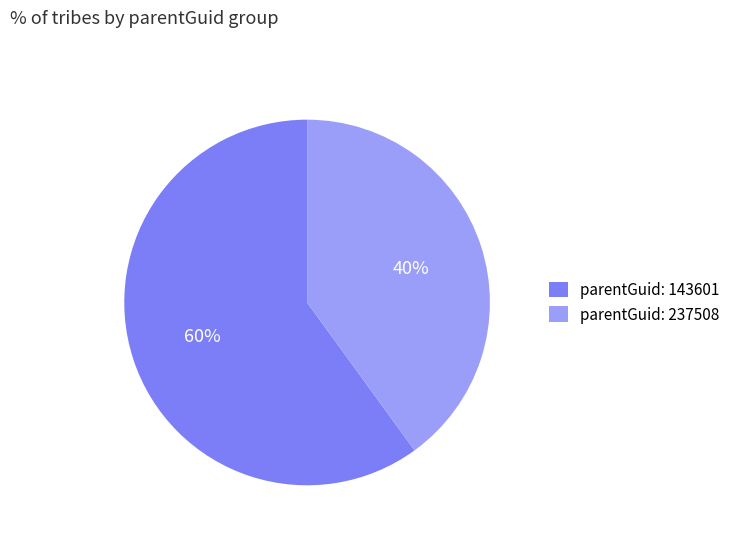

How many segments does this pie chart have?

2